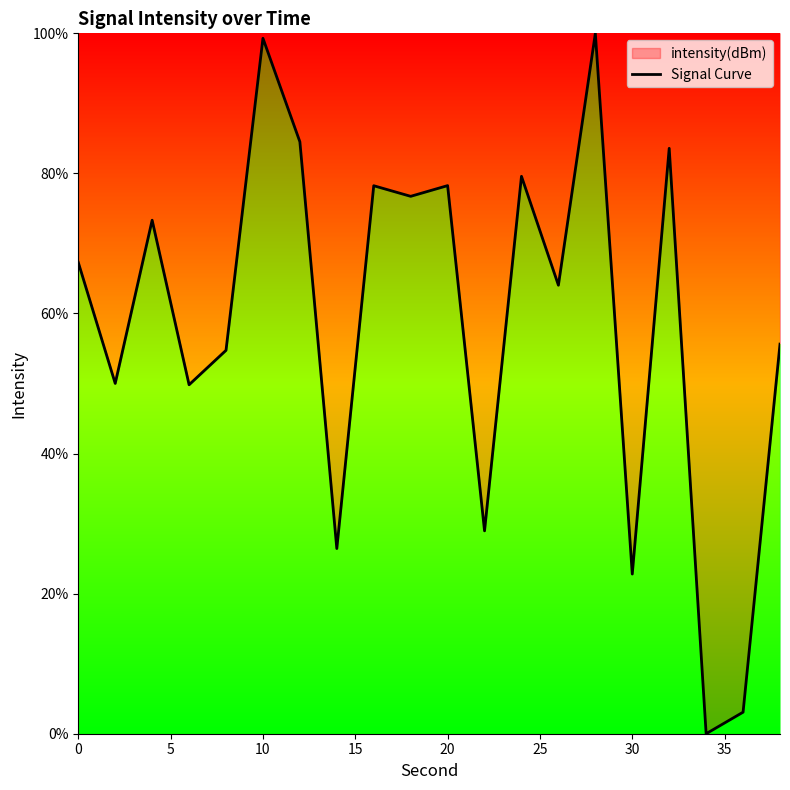

How many lines are shown in the chart?

1